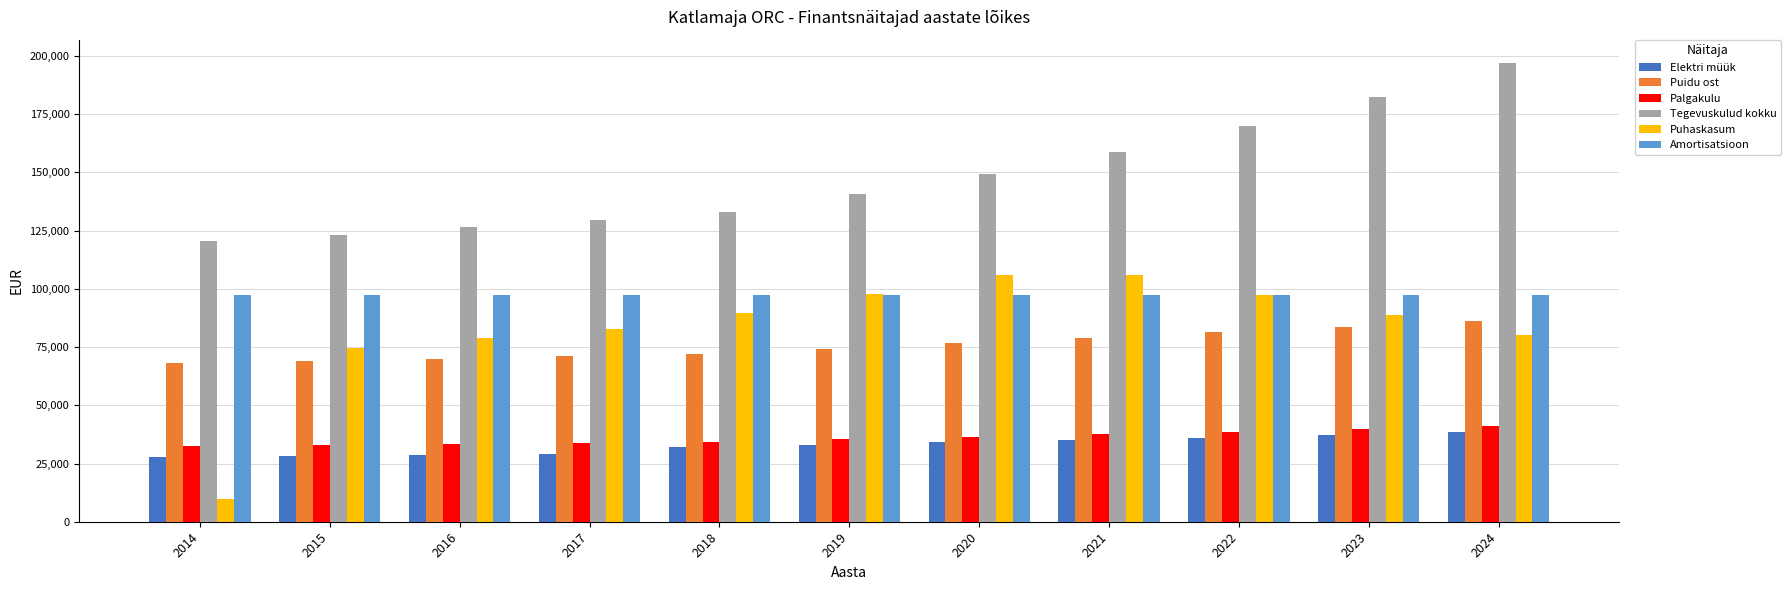

What is the difference between the maximum and second lowest values in the Puhaskasum series?

31450.9